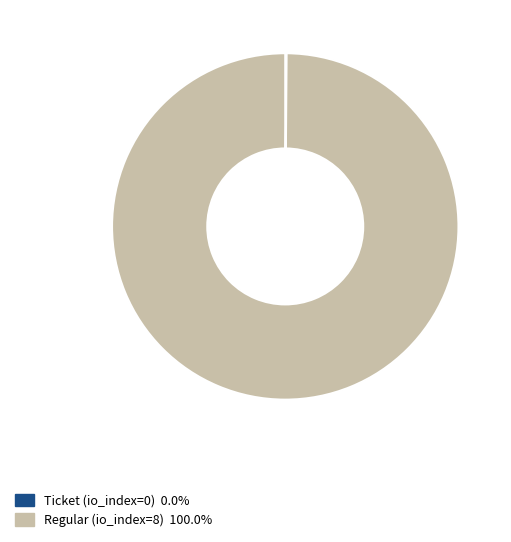

Is there any slice that represents more than half of the pie?

Yes